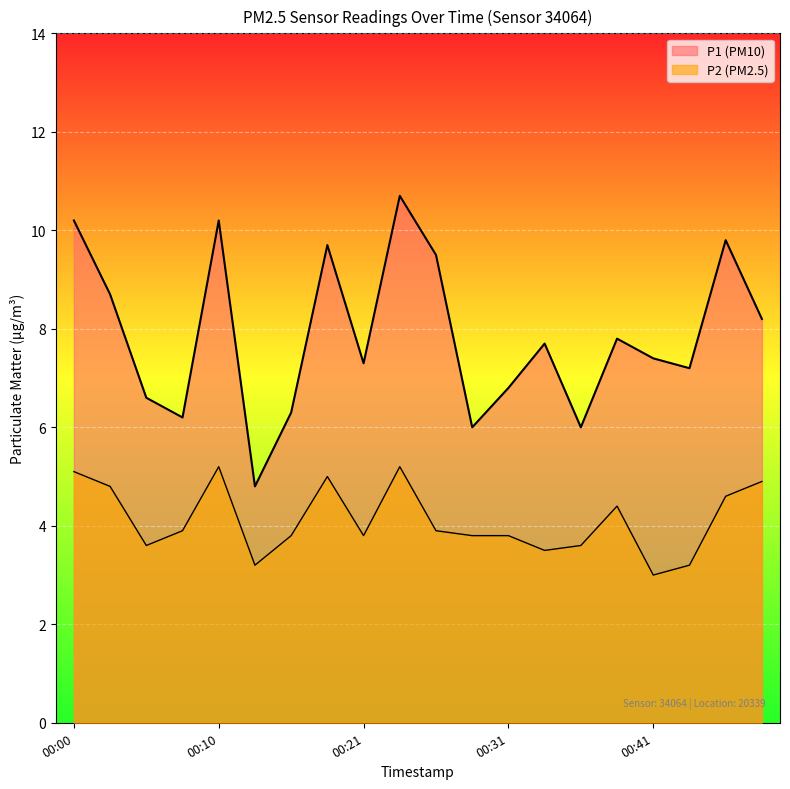

What is the maximum value shown in the chart?

10.7